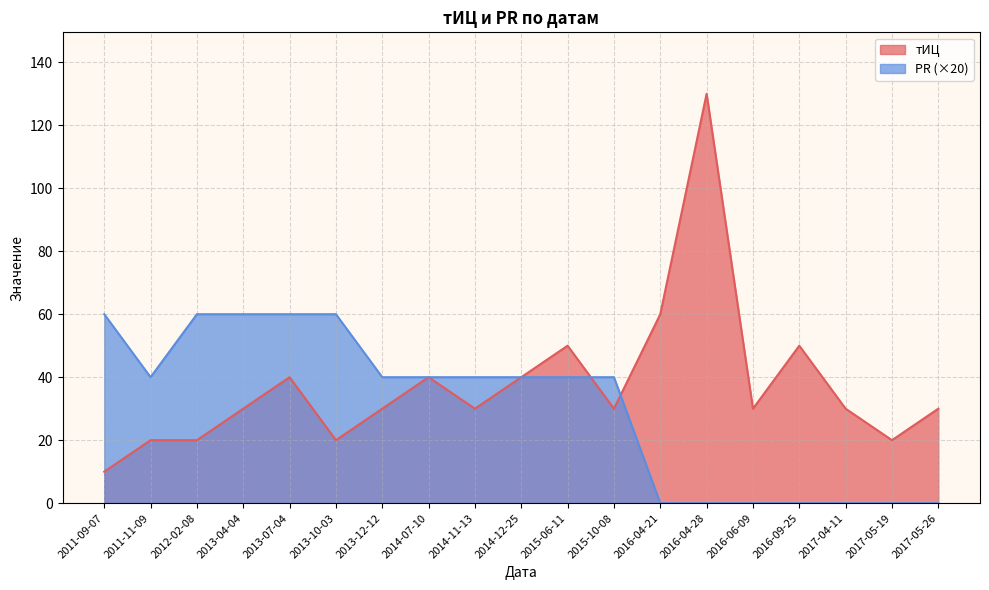

At which category does тИЦ reach its first local valley?

2013-10-03